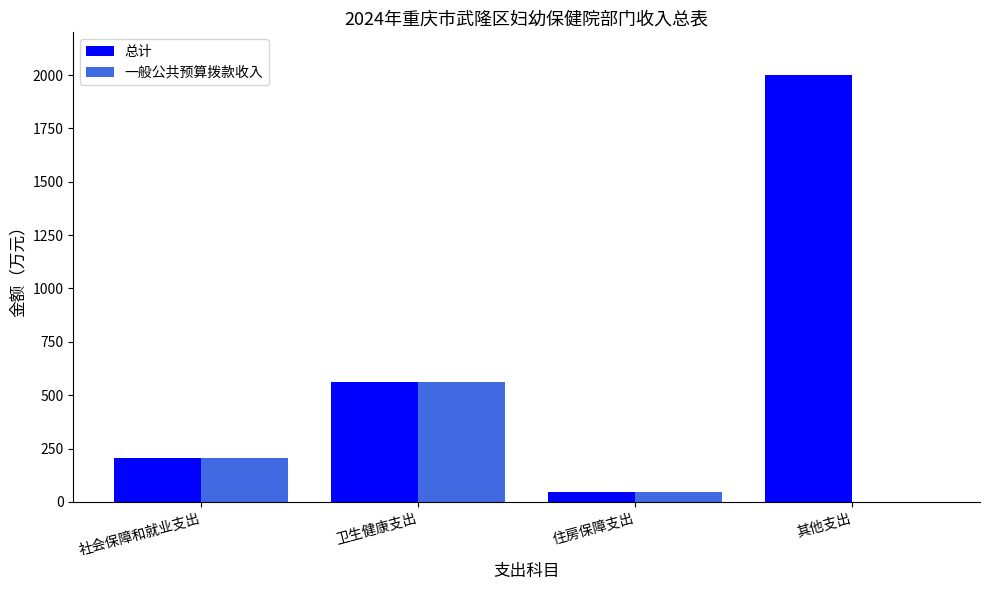

Which category has the highest value across all series?

其他支出